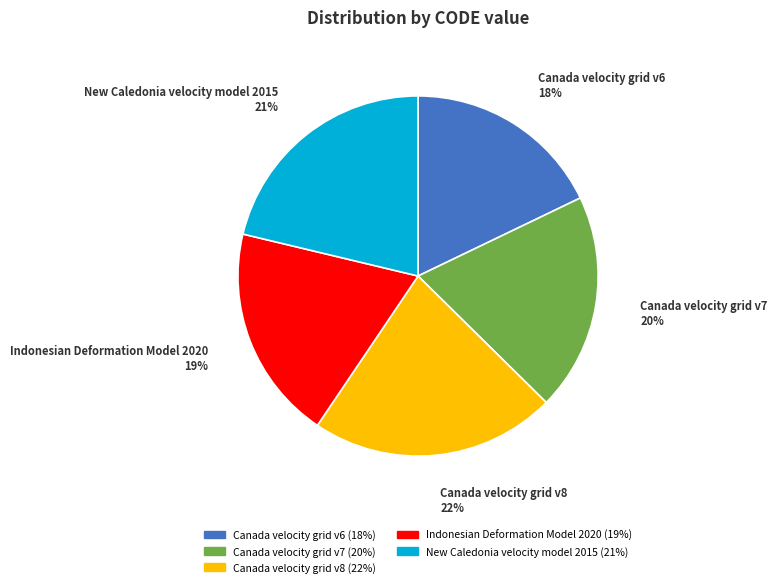

What is the ratio of the value at Canada velocity grid v6 to the value at Canada velocity grid v8?

0.8